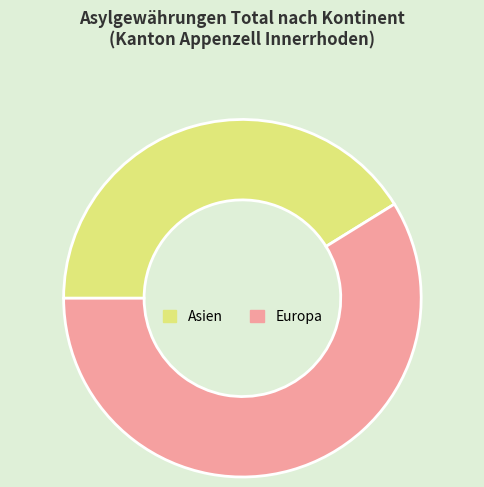

The Europa slice represents 45% of the pie. True or false?

False